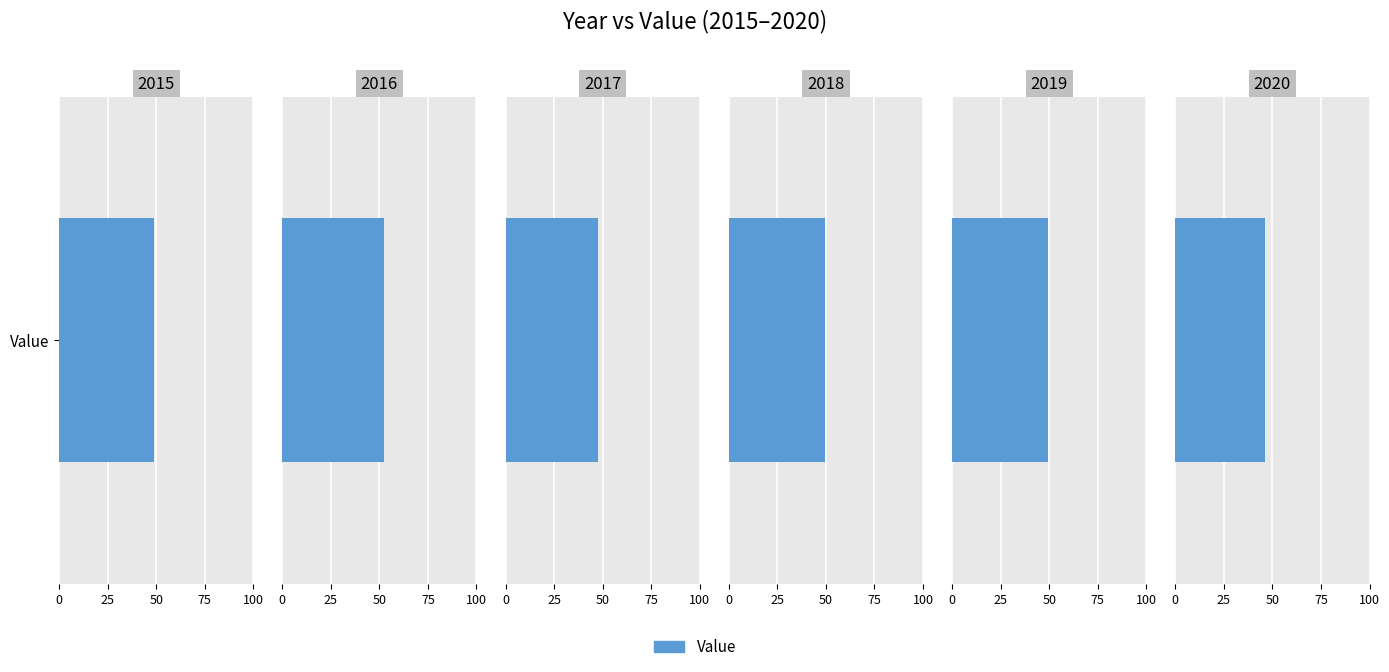

How many data points does each series have?

6